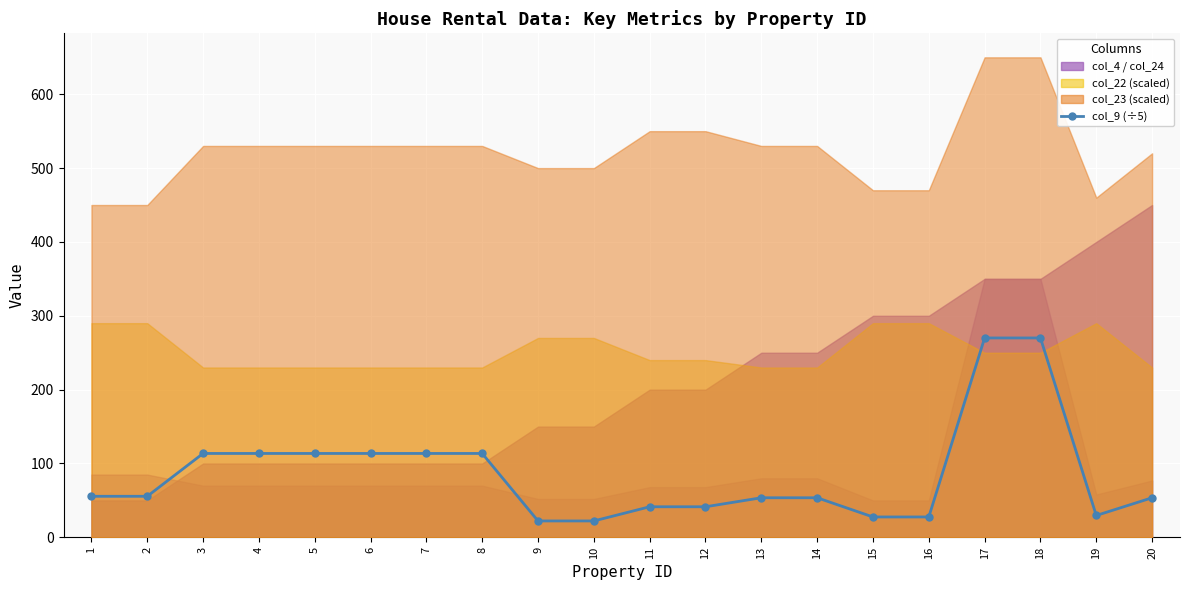

What is the value of the 3rd point from the left?

113.6